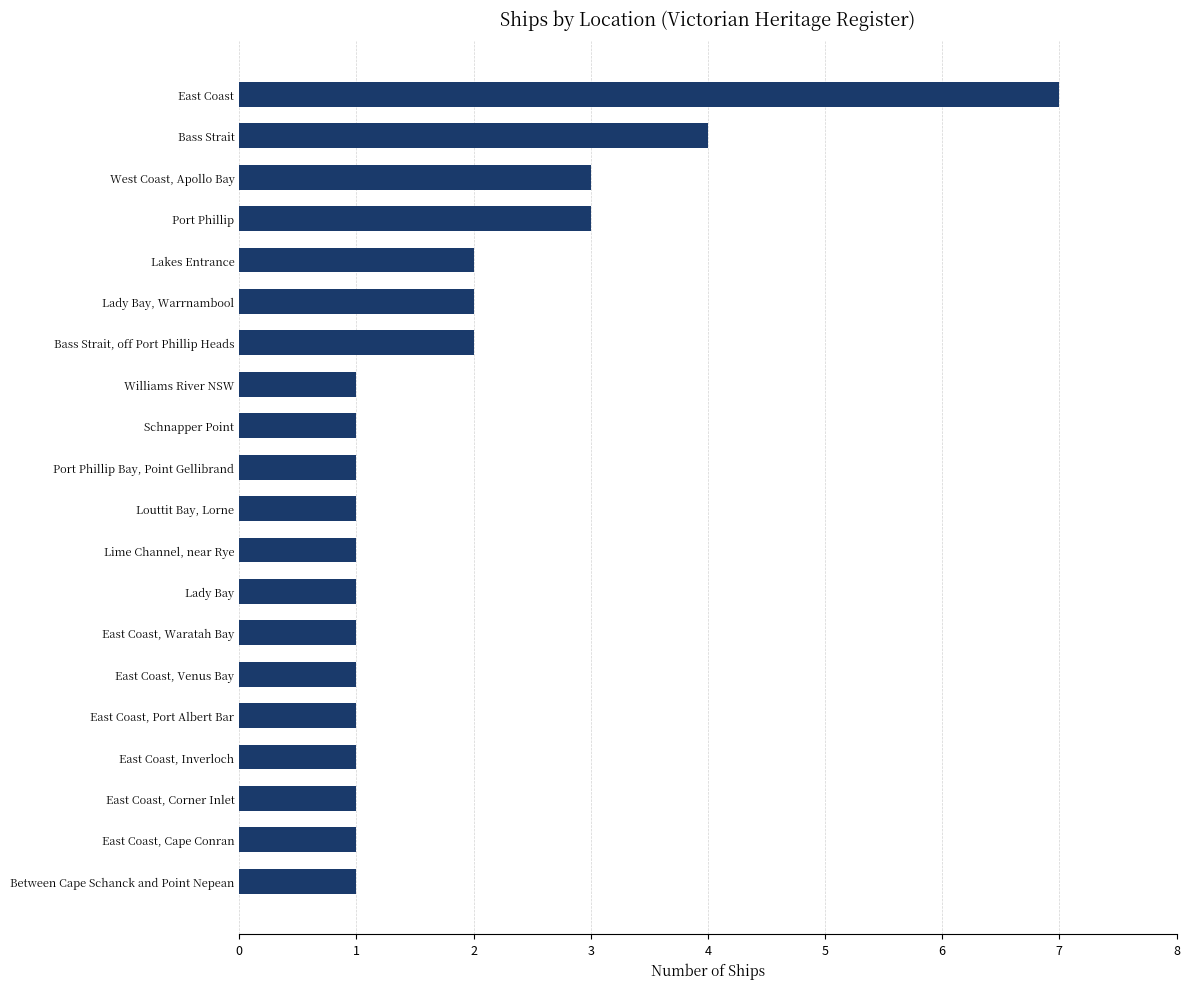

What value does the data have at East Coast?

7